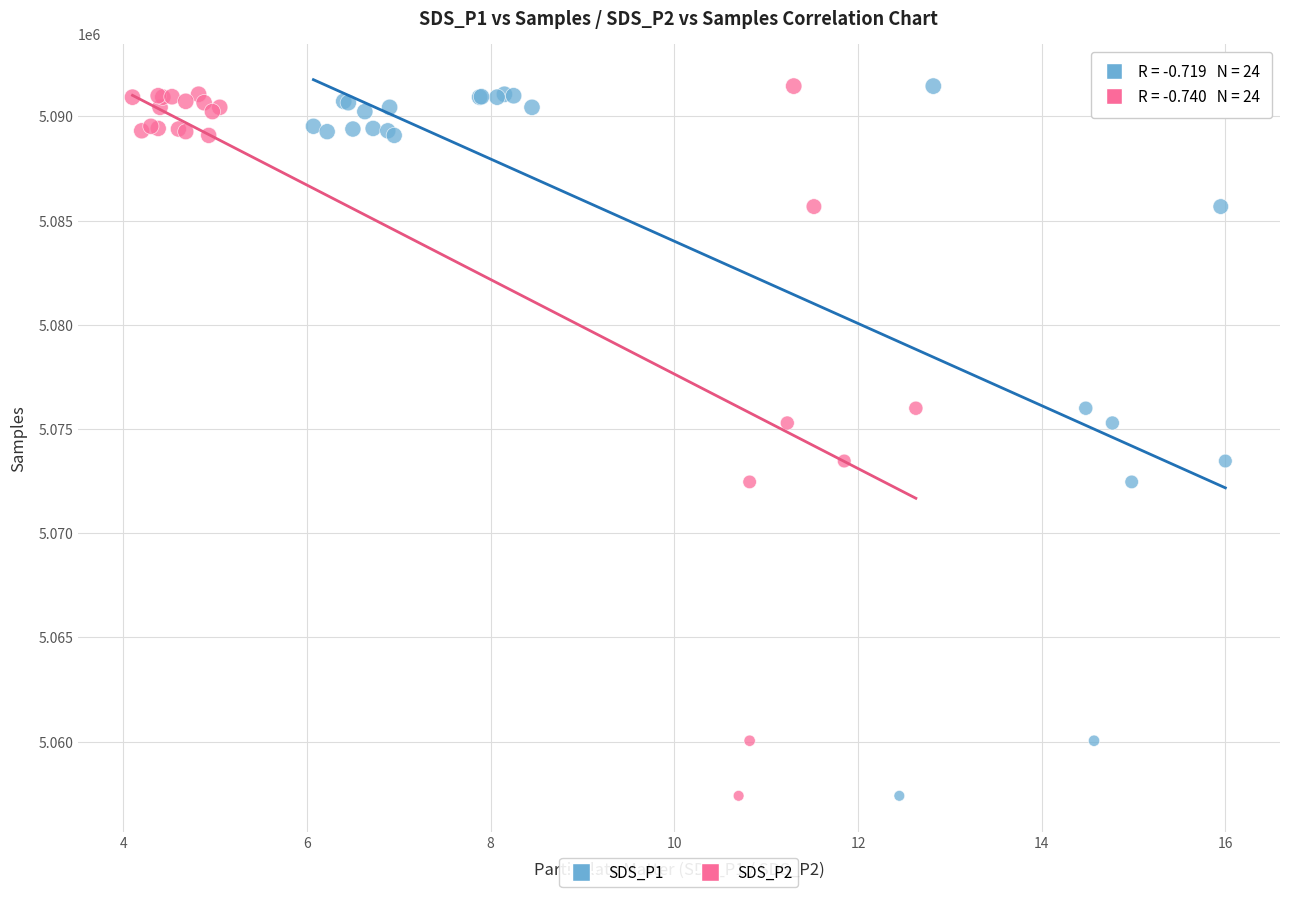

What are all the series names shown in the legend?

SDS_P1, SDS_P2